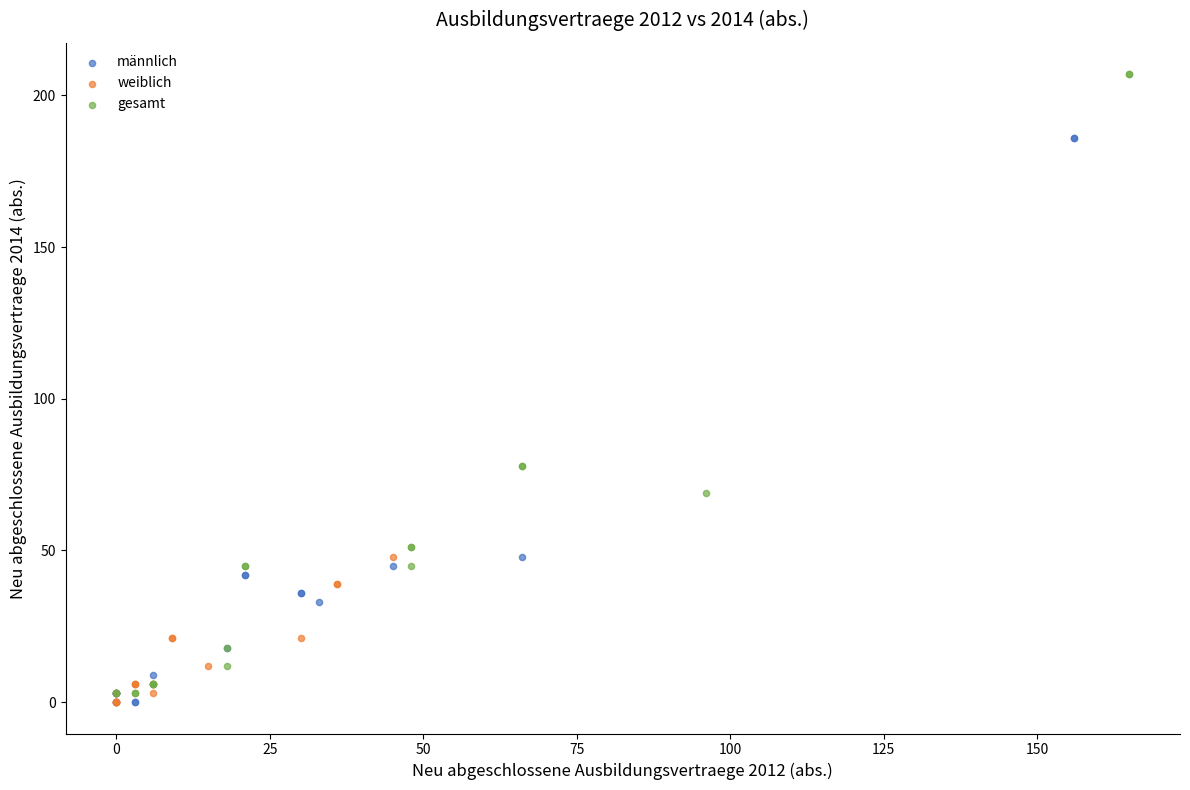

What are all the series names shown in the legend?

männlich, weiblich, gesamt